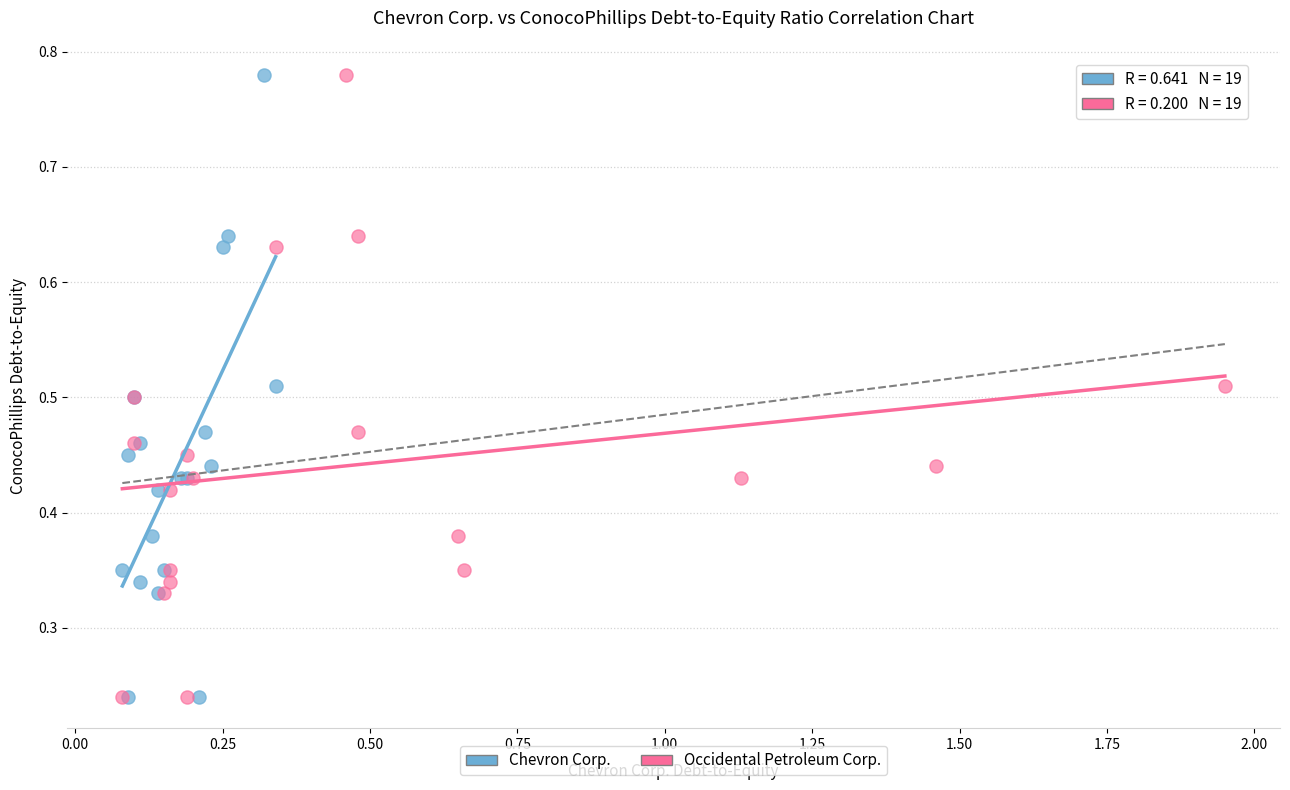

What are all the series names shown in the legend?

Chevron Corp., Occidental Petroleum Corp.